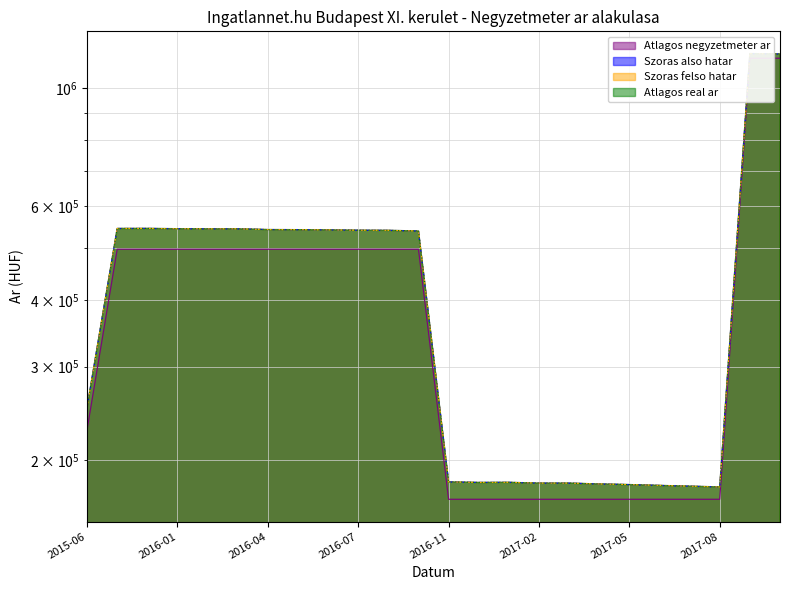

At which label does Atlagos negyzetmeter ar reach its minimum?

2016-11